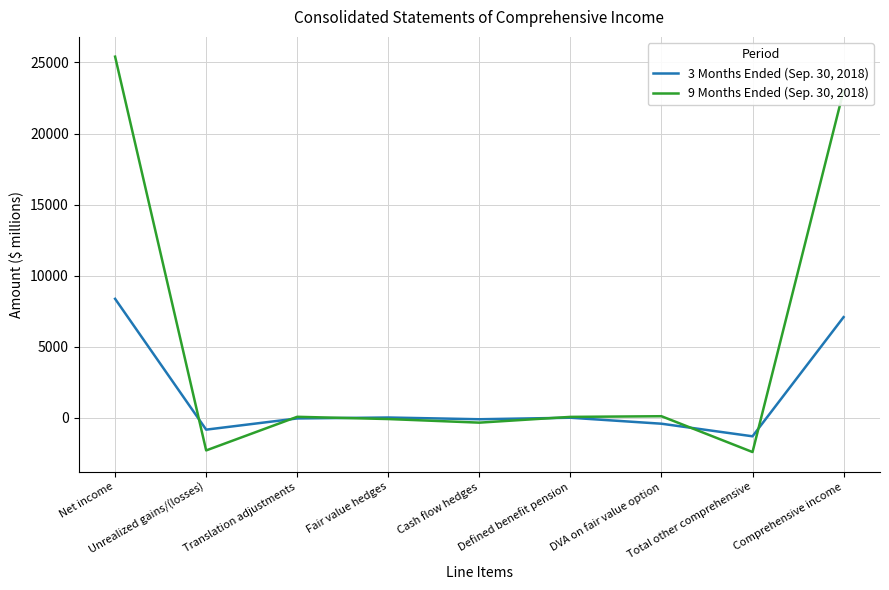

What are all the series names shown in the legend?

3 Months Ended (Sep. 30, 2018), 9 Months Ended (Sep. 30, 2018)